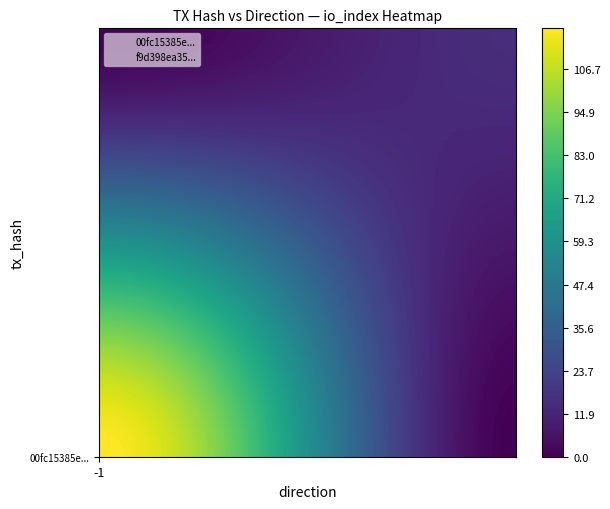

What is the spread (max minus min) of values at direction?

2